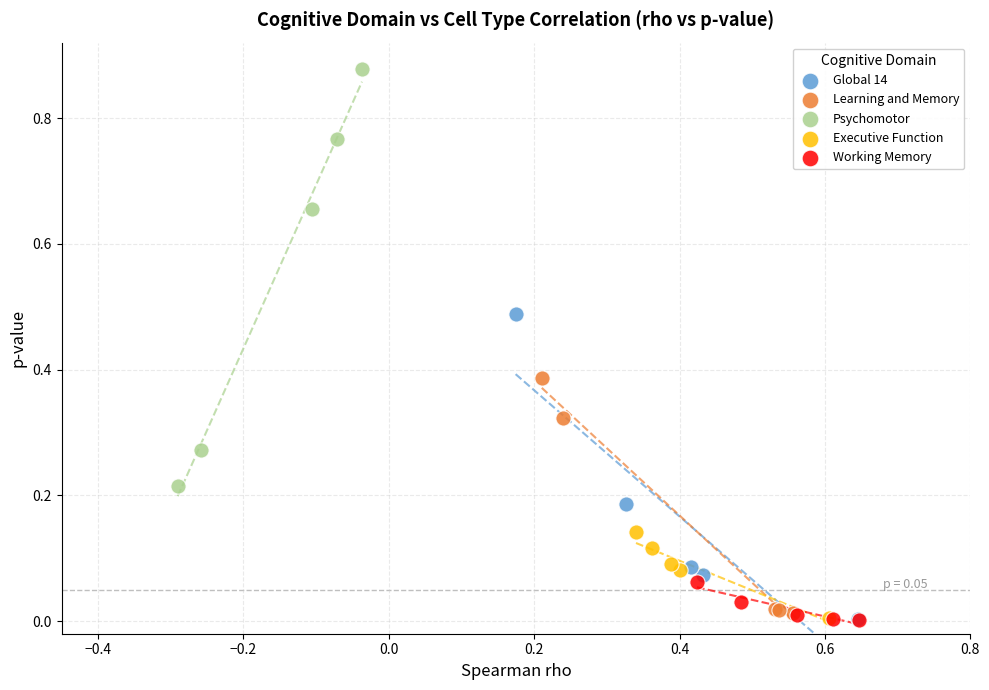

Which series has the largest Y range (max minus min)?

Psychomotor